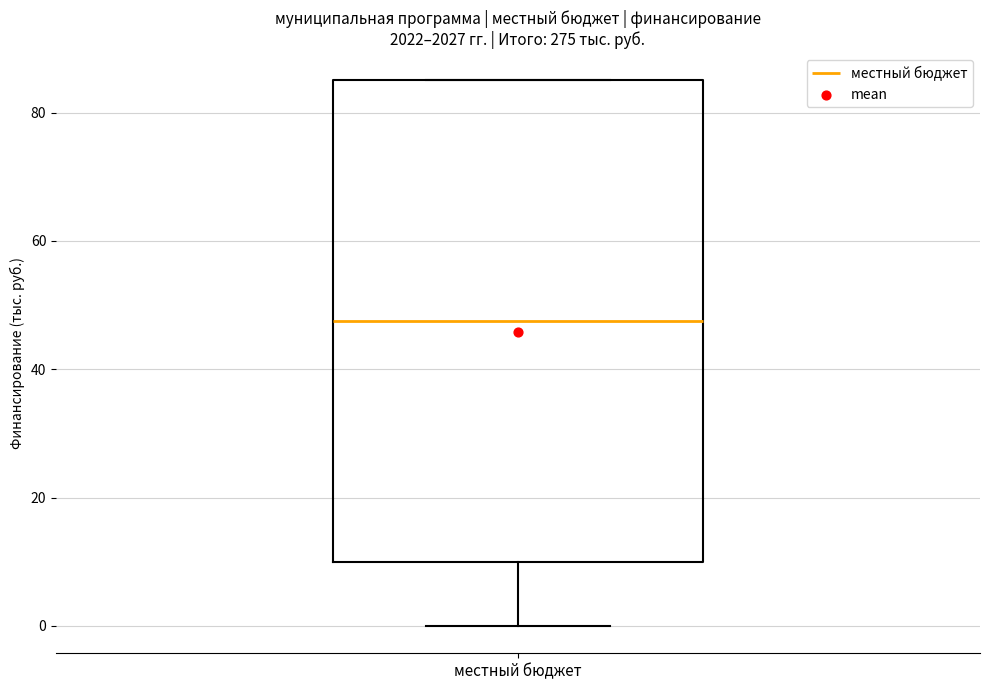

Read this box plot against the y-axis: the position of the median line, the range covered by the box, and the ends of both whiskers. The values are not printed on the chart, so give them approximately, as read against the axis.

median 48, box 10 to 86, whiskers 0 to 86